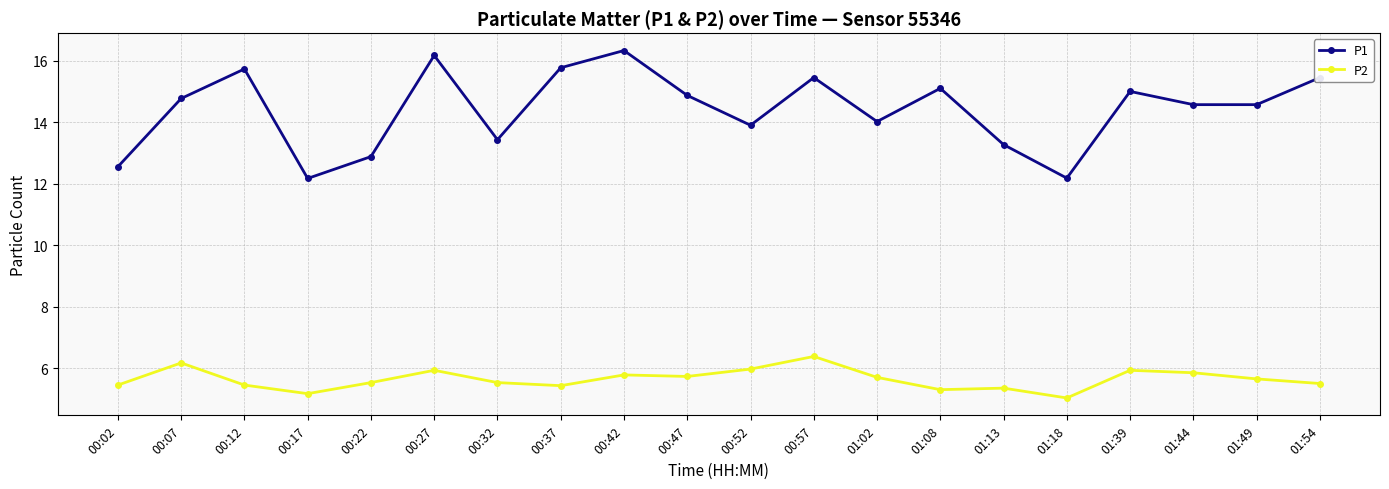

The value of P2 at 00:27 is 3.5. True or false?

False